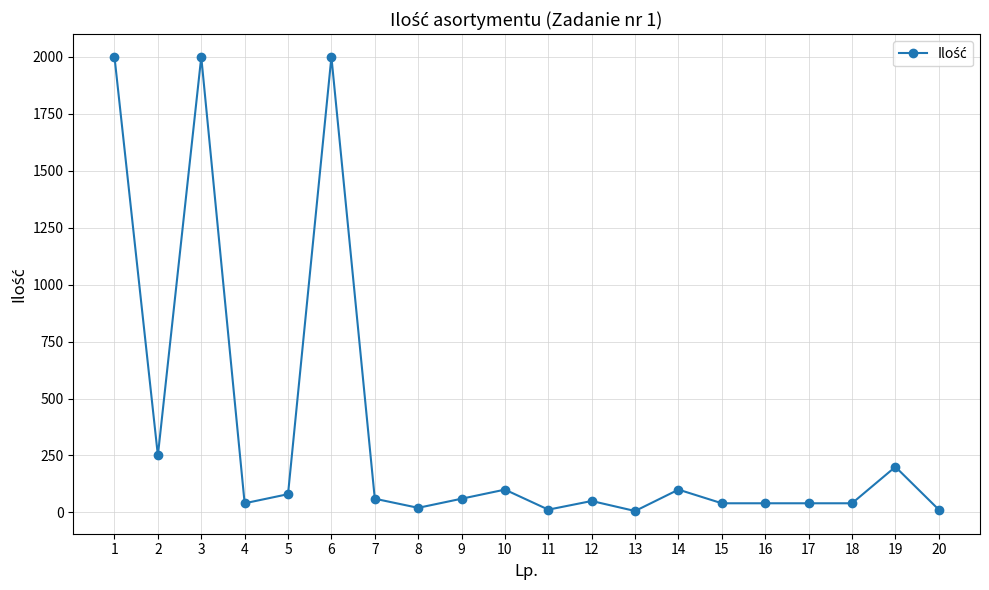

What is the change in value from 7 to 17?

-20